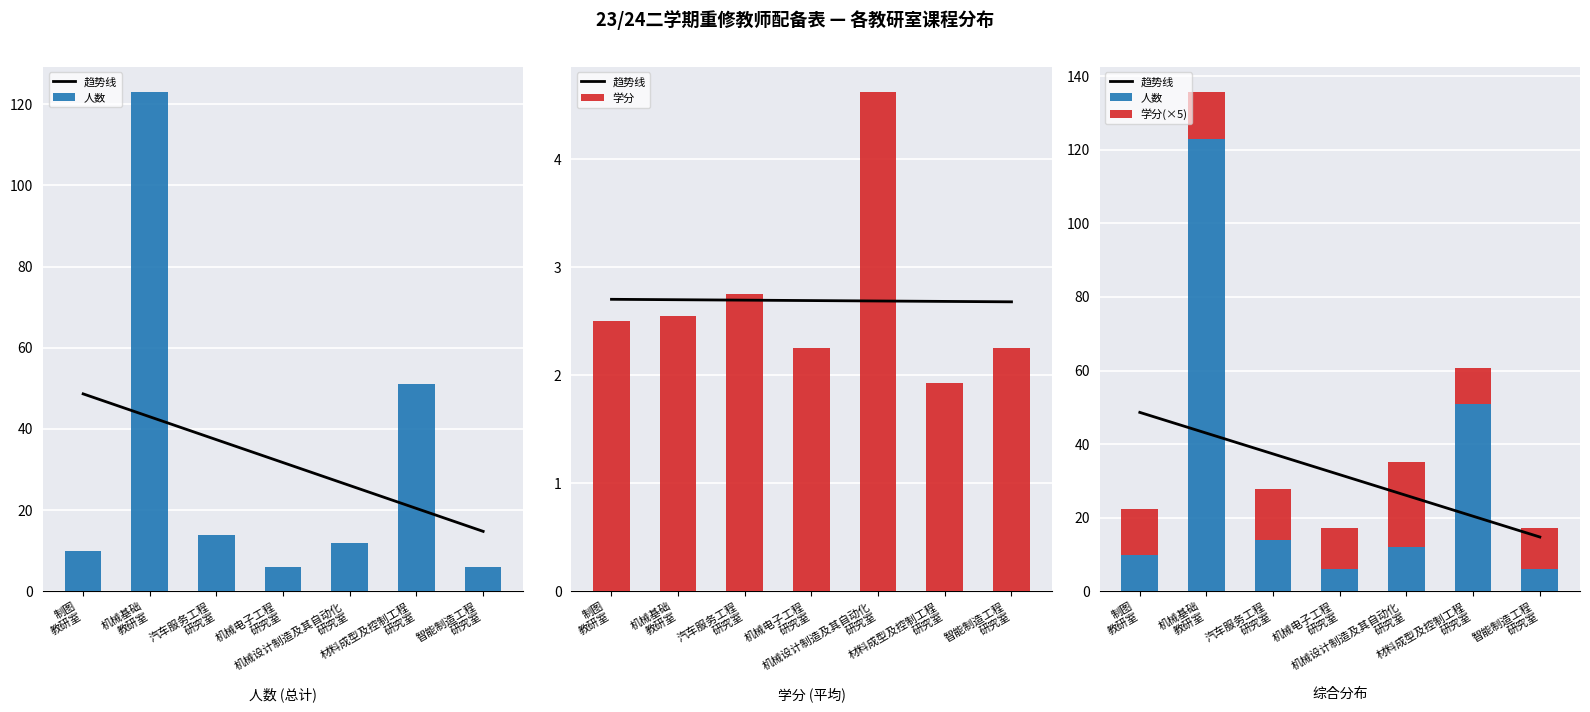

Reading right to left, what are all the values shown in this chart?

趋势线: 14.8	20.4	26.1	31.7	37.4	43.0	48.6
人数: 6.0	51.0	12.0	6.0	14.0	123.0	10.0
学分: 2.2	1.9	4.6	2.2	2.8	2.5	2.5
学分(×5): 11.2	9.6	23.1	11.2	13.8	12.7	12.5